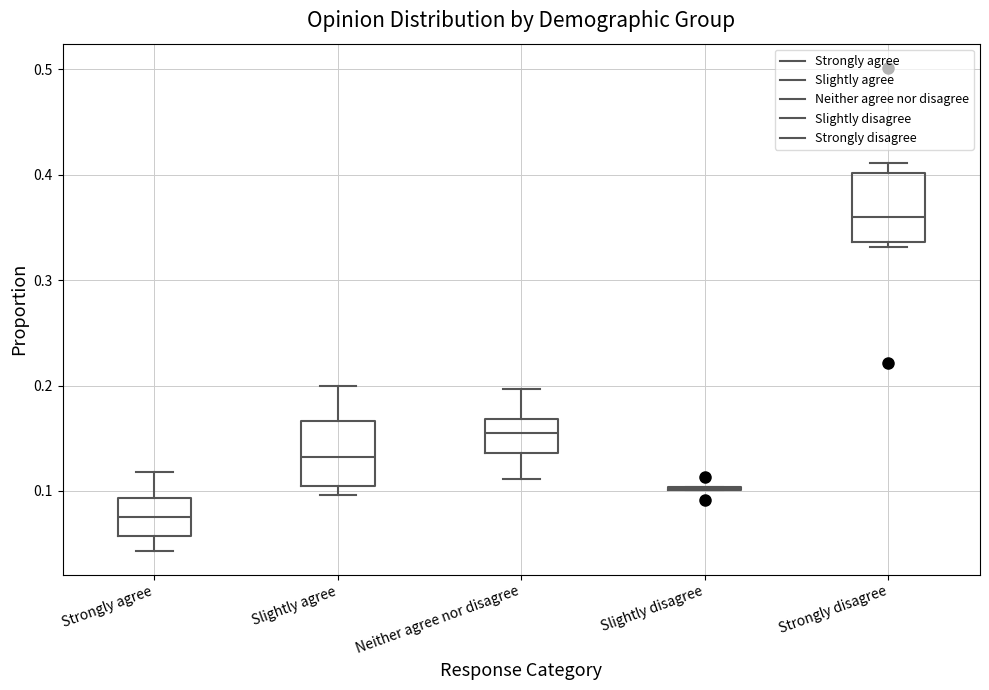

Where is the lower edge of the box for Strongly agree on the y-axis? The values are not printed on the chart, so give them approximately, as read against the axis.

0.06